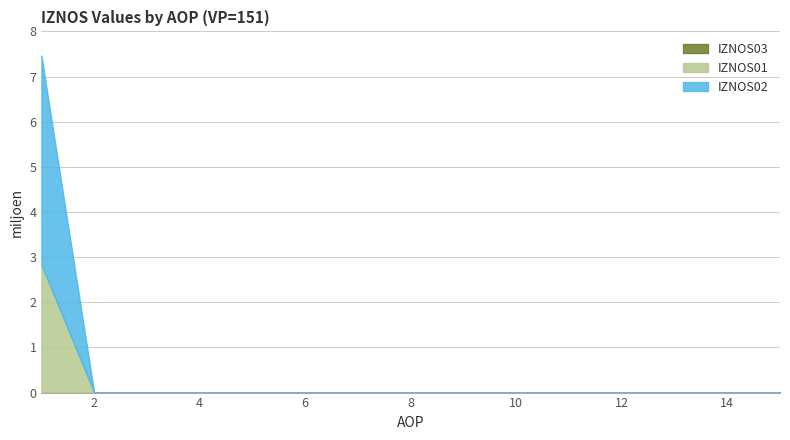

True or false: IZNOS03 has more than 2 points higher than both neighbors.

False